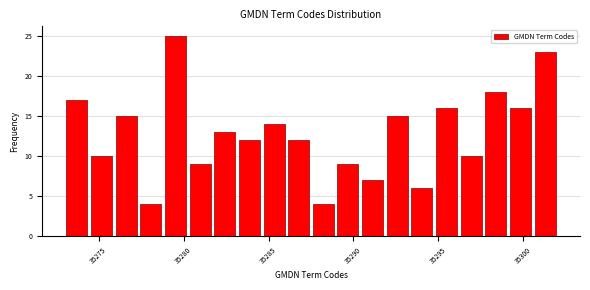

Around what value on the x-axis is the tallest bar? Give the approximate position of its centre, as read against the axis.

35279.5